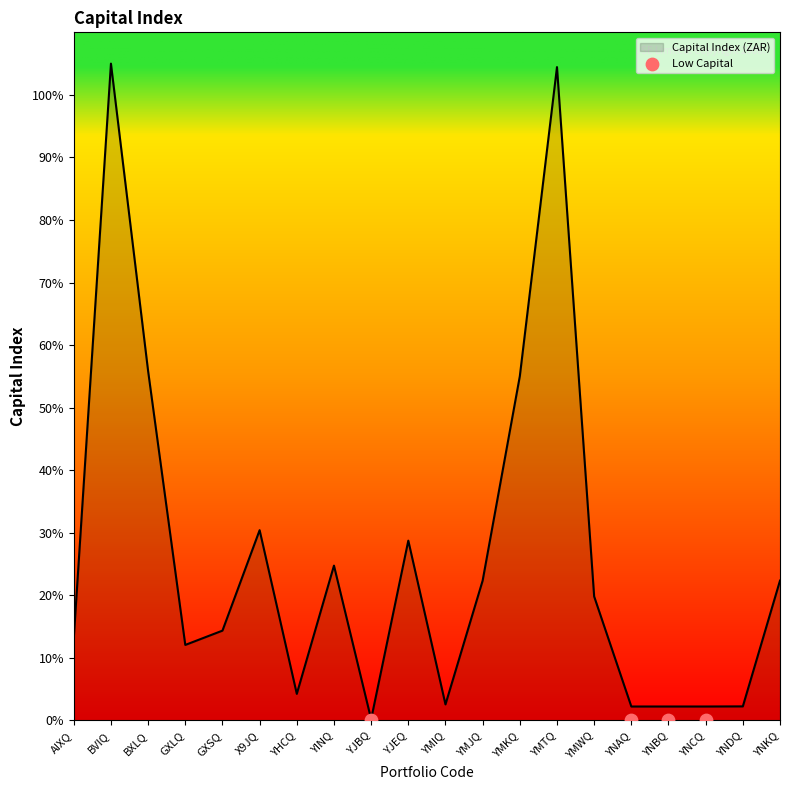

What is the change in value from YHCQ to YINQ?

+9625.8